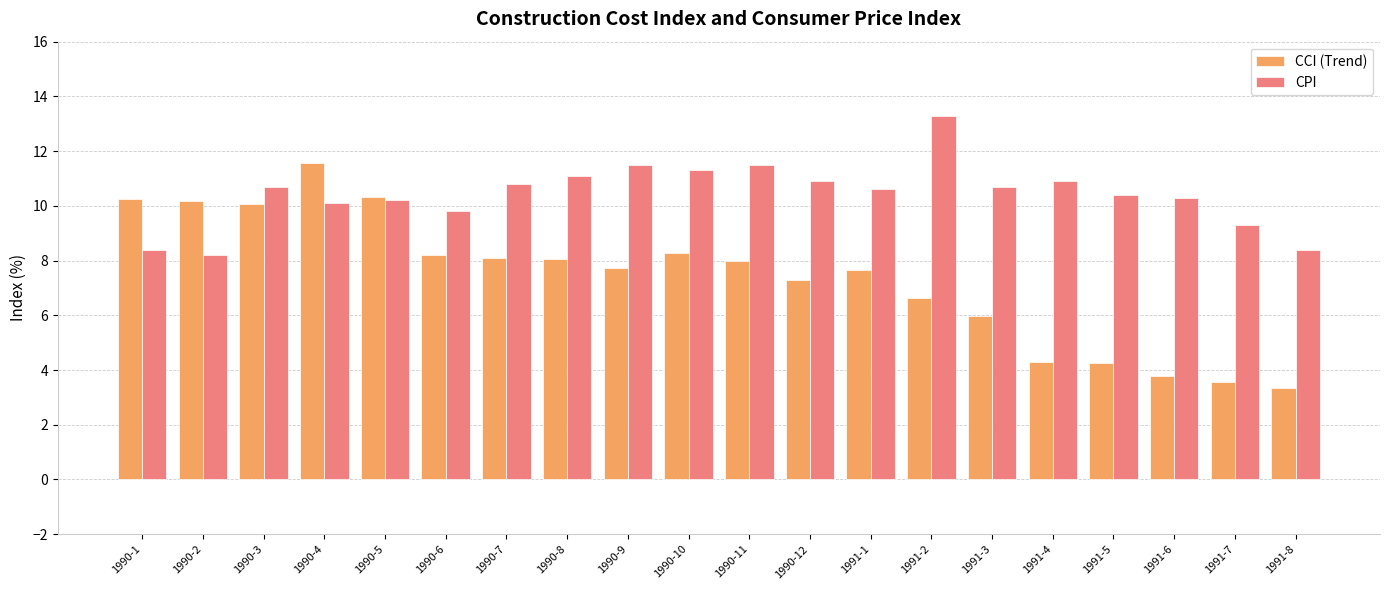

Which series has the largest total across all categories?

CPI